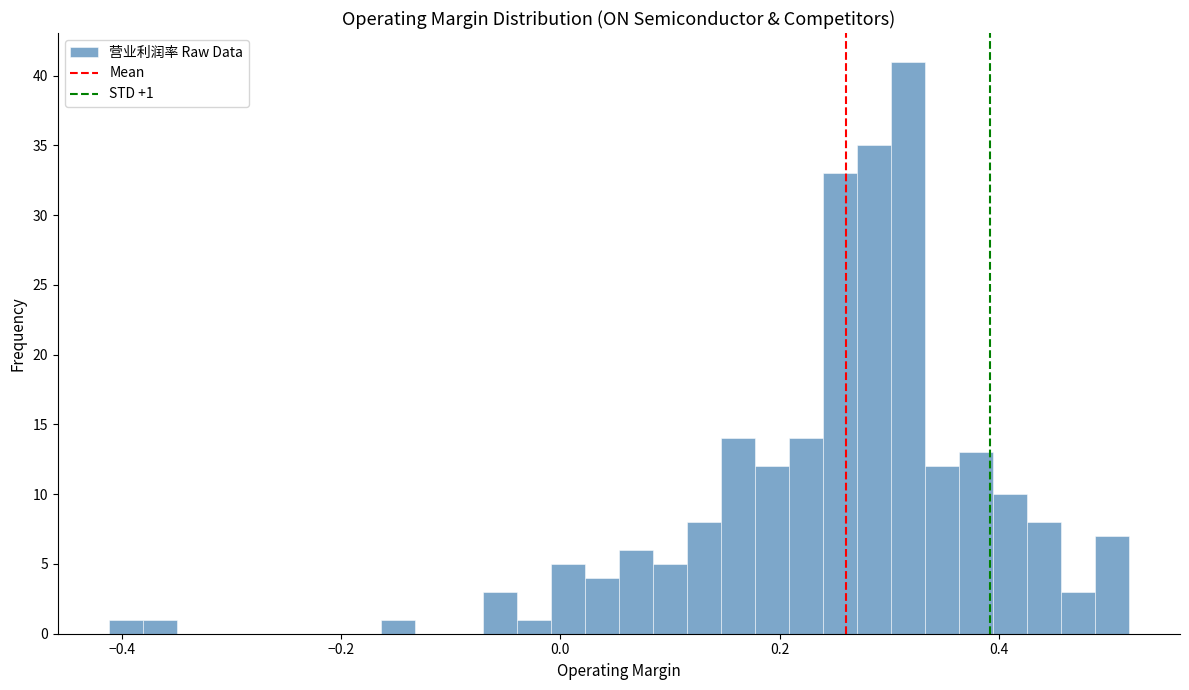

Around what value on the x-axis is the tallest bar? Give the approximate position of its centre, as read against the axis.

0.32